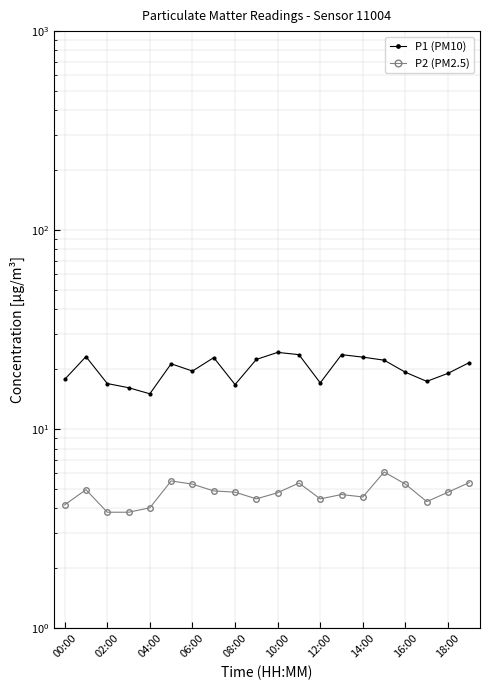

What is the value of the P1 (PM10) point at the 14th from the left?

23.7